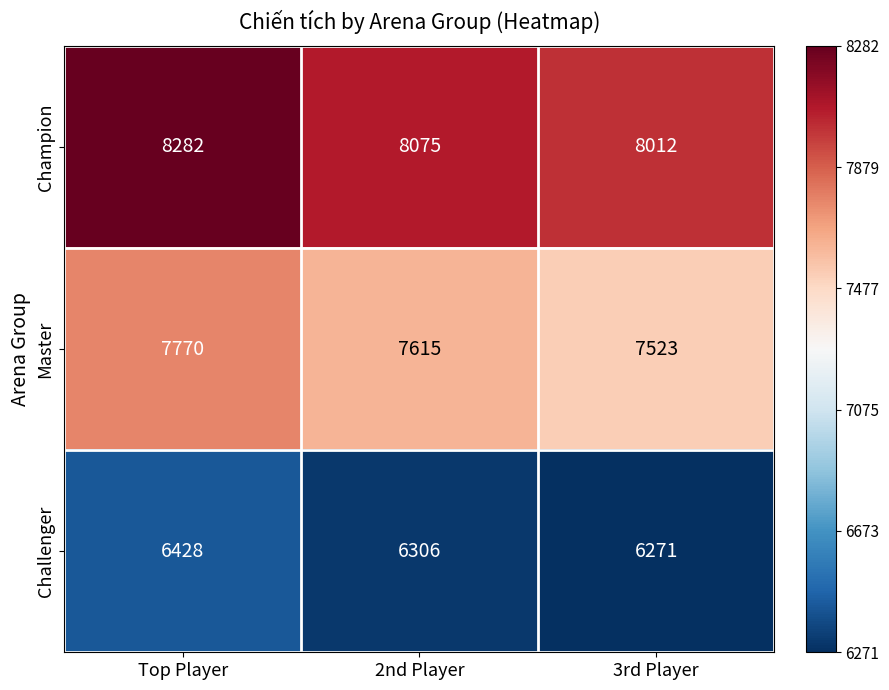

Is it true that Challenger equals 6428 at Top Player?

True